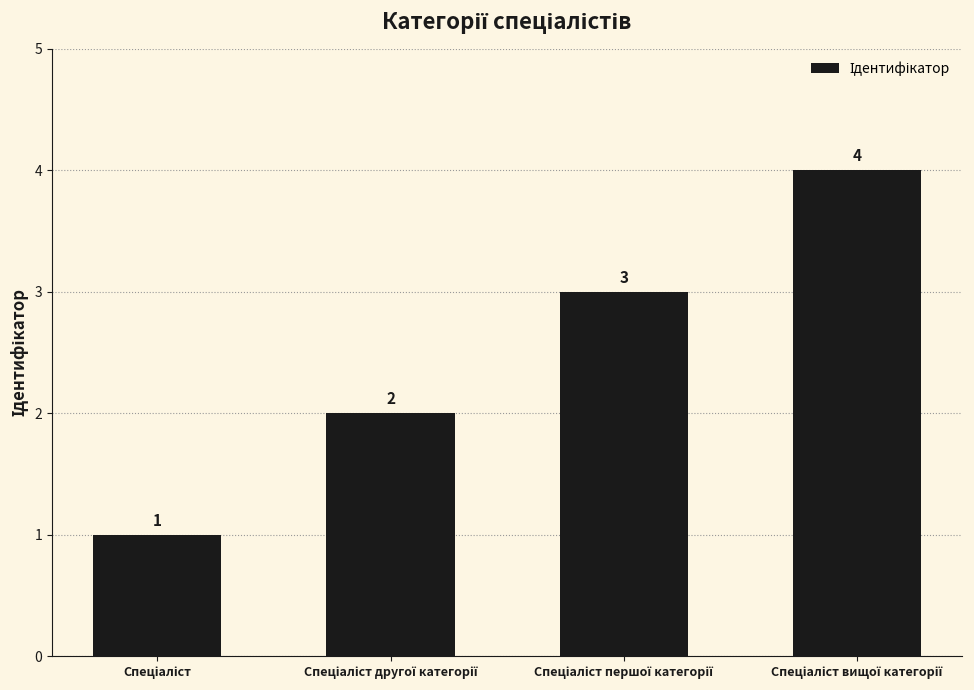

How many data points are less than 3?

2